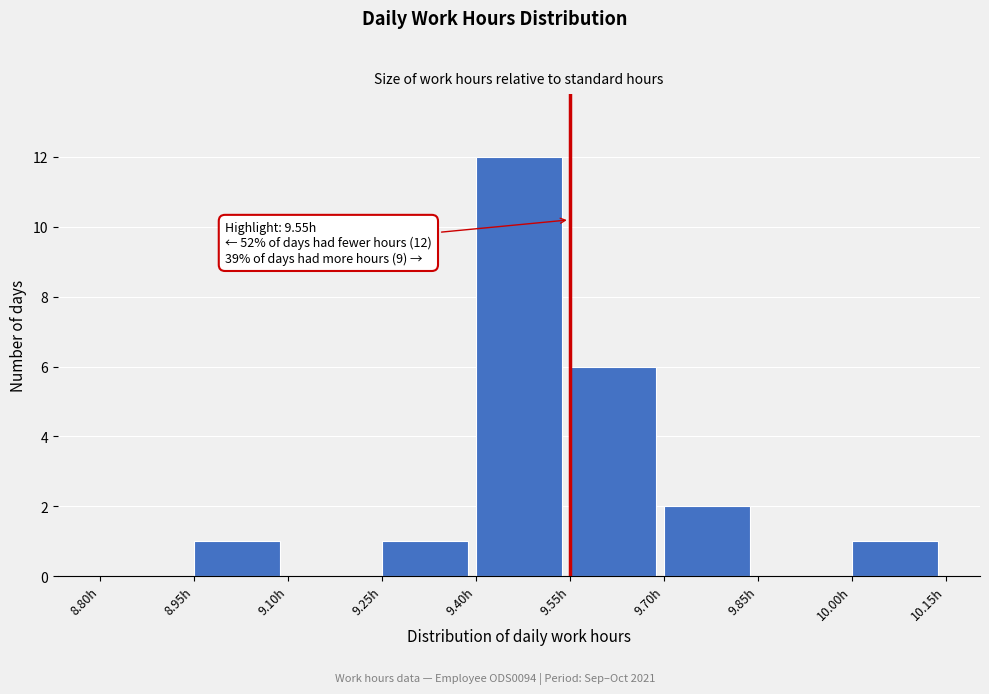

Which range on the x-axis has the tallest bar?

9.40 to 9.55